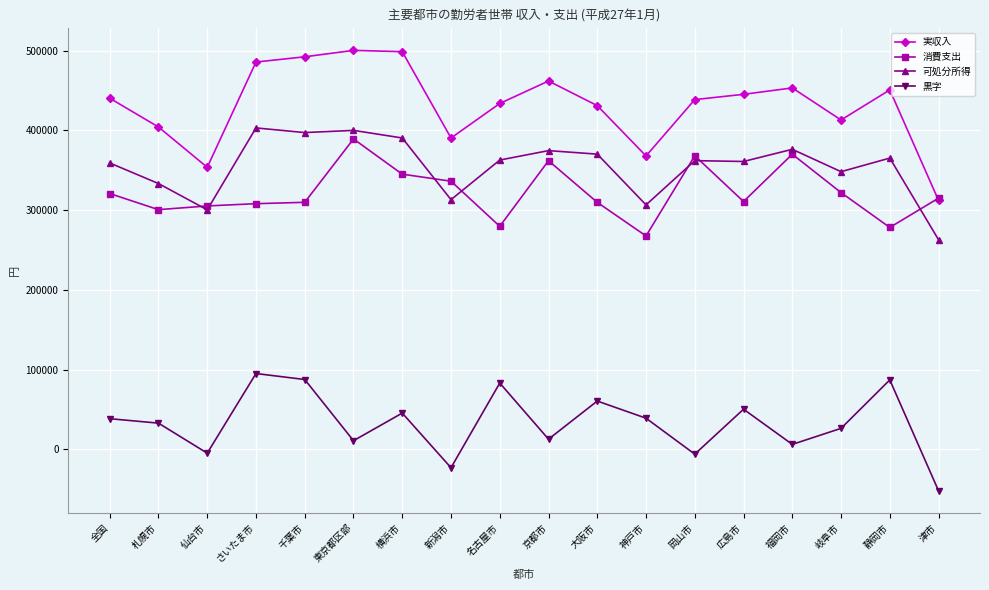

What is the difference between the 消費支出 values at 全国 and 京都市?

41165